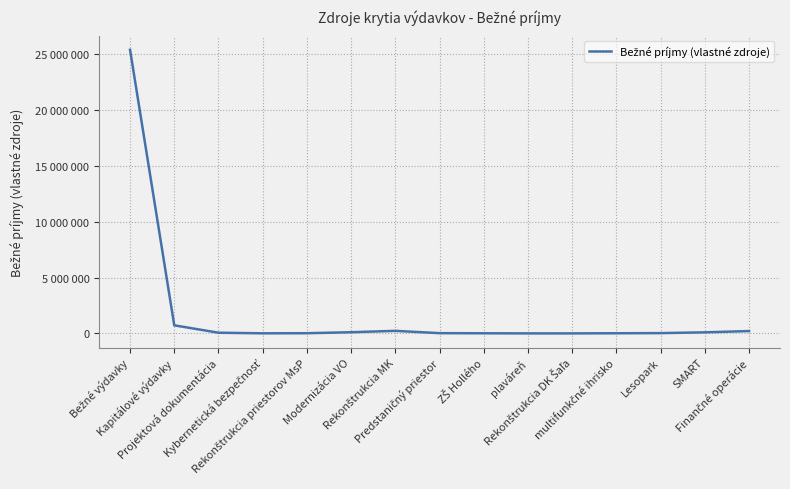

Is this an area chart (filled region under the line)?

No